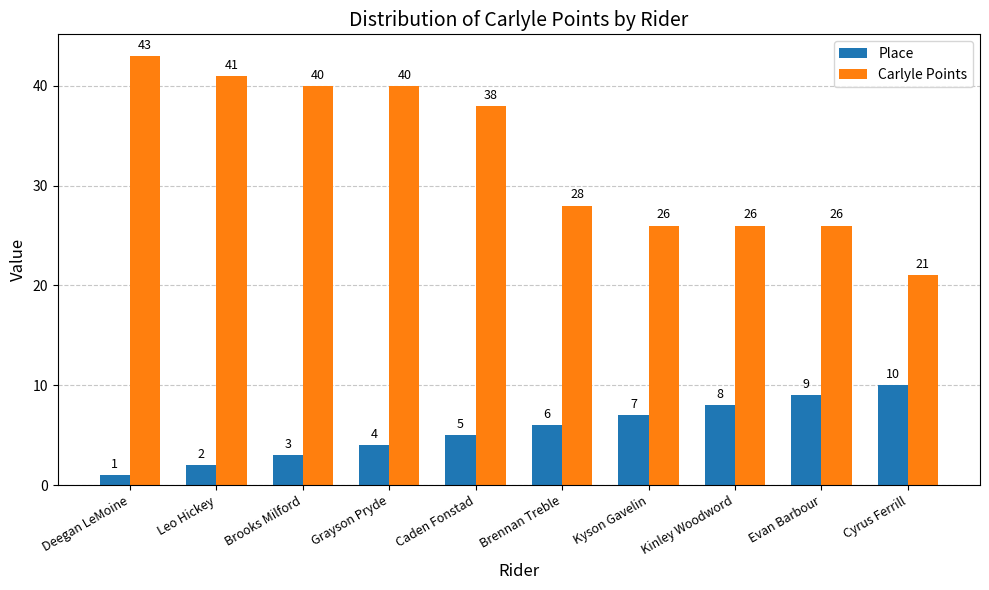

Rank the series at Grayson Pryde from highest to lowest value.

Carlyle Points, Place